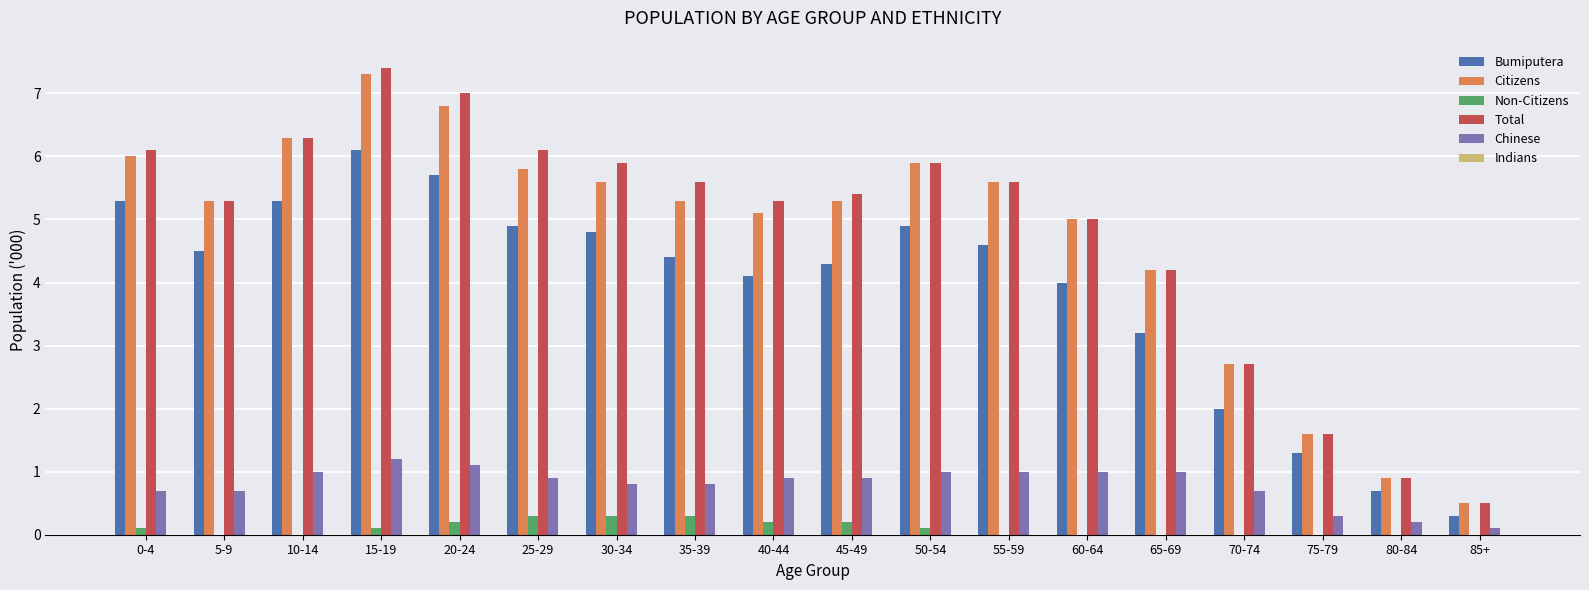

Which series changed the most between 0-4 and 40-44?

Bumiputera